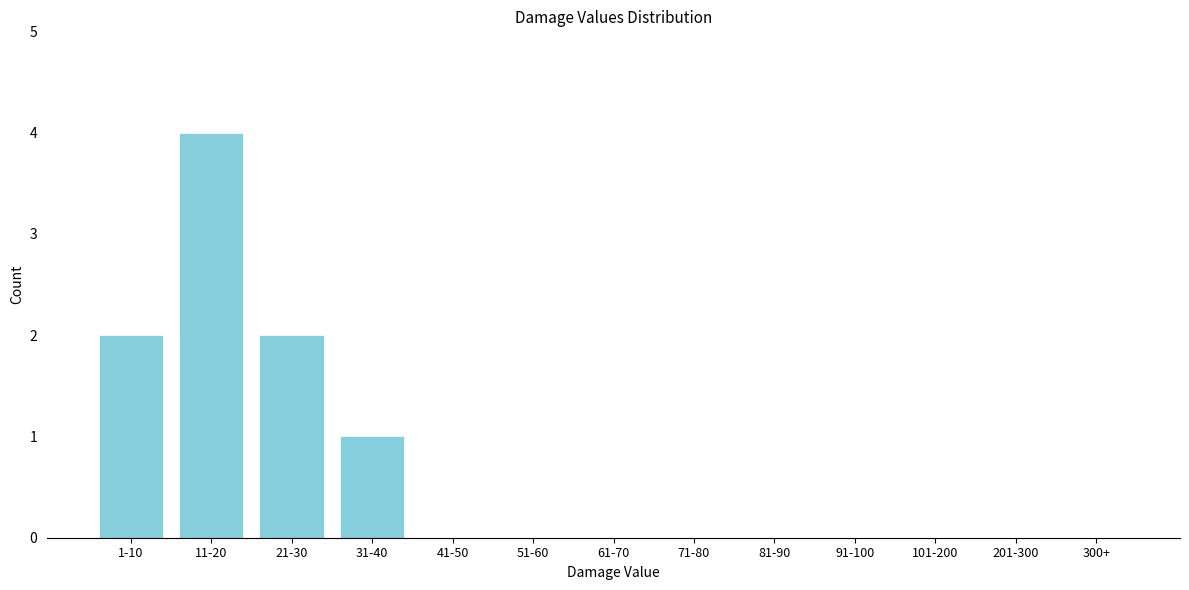

Reading left to right, what are all the values shown in this chart?

1-10=2	11-20=4	21-30=2	31-40=1	41-50=0	51-60=0	61-70=0	71-80=0	81-90=0	91-100=0	101-200=0	201-300=0	300+=0